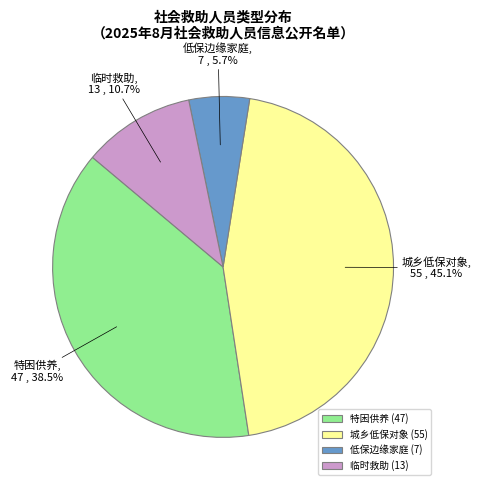

Approximately how many times larger is the value at 临时救助 compared to 低保边缘家庭?

1.9